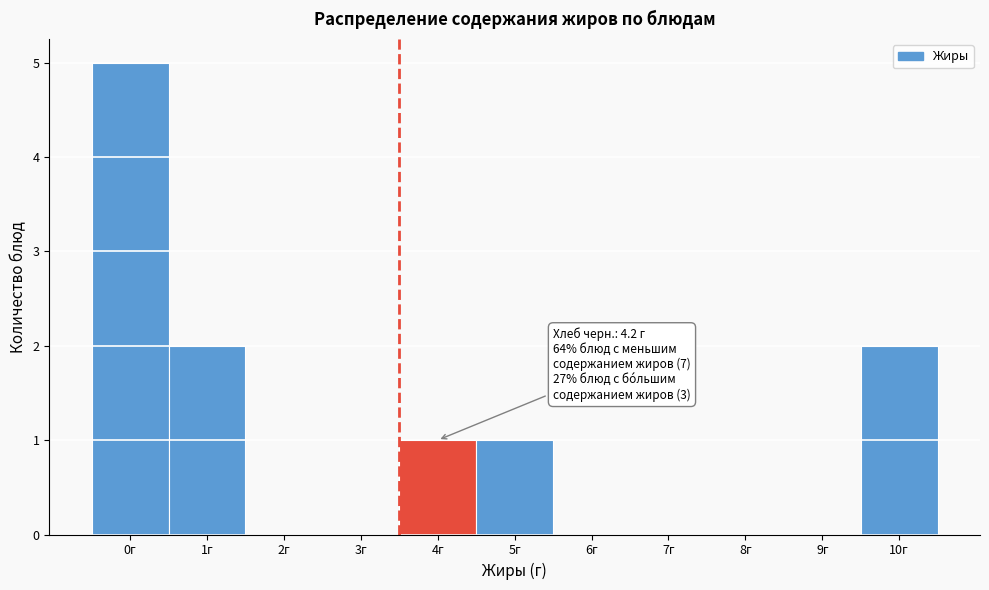

Reading right to left, list all the values displayed in this chart.

10г=2	9г=0	8г=0	7г=0	6г=0	5г=1	4г=1	3г=0	2г=0	1г=2	0г=5